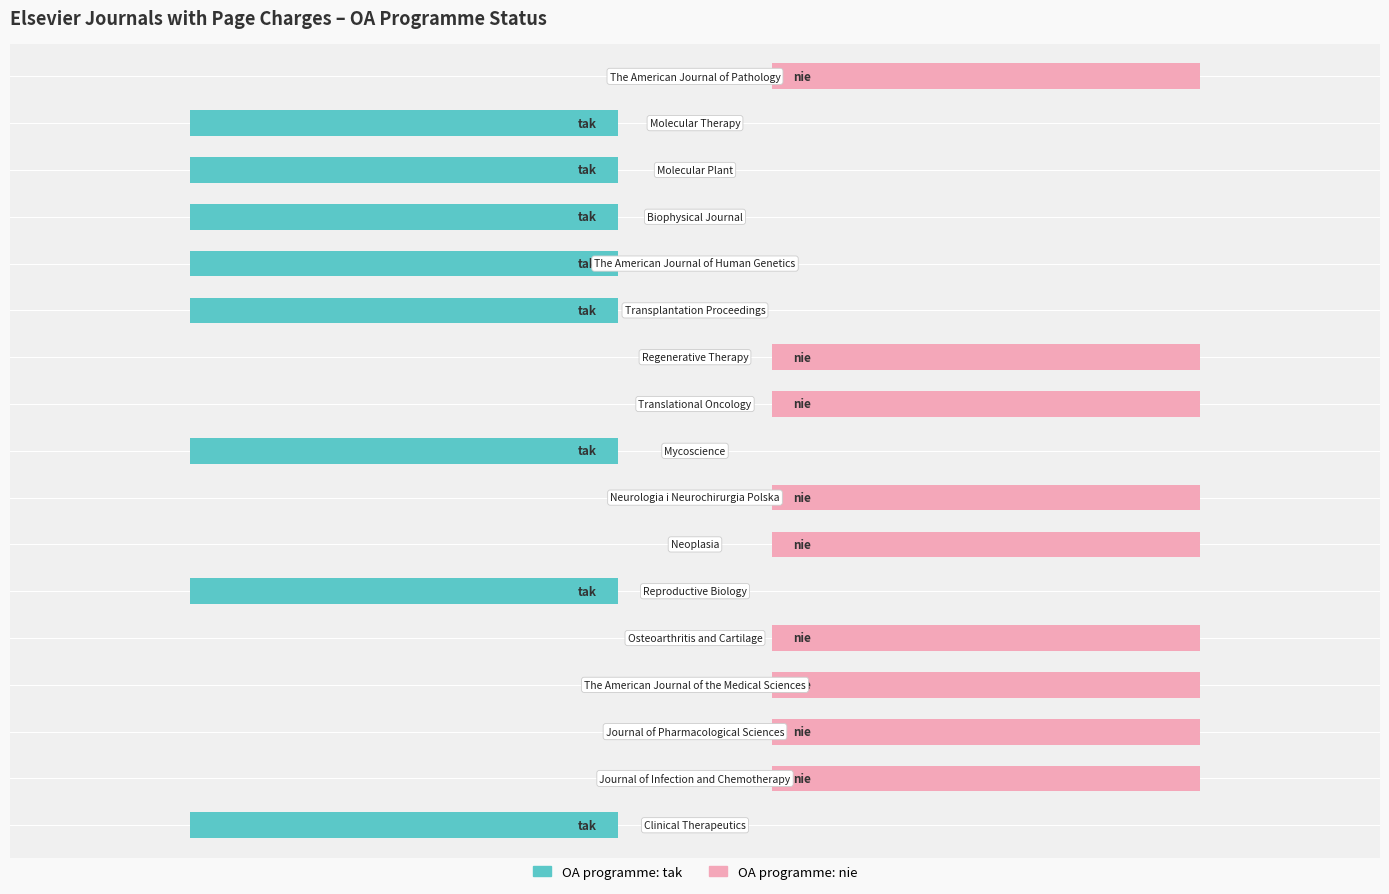

Reading right to left, transcribe all the data shown in this chart.

OA programme: tak: 0	-1	-1	-1	-1	-1	0	0	-1	0	0	-1	0	0	0	0	-1
OA programme: nie: 1	0	0	0	0	0	1	1	0	1	1	0	1	1	1	1	0